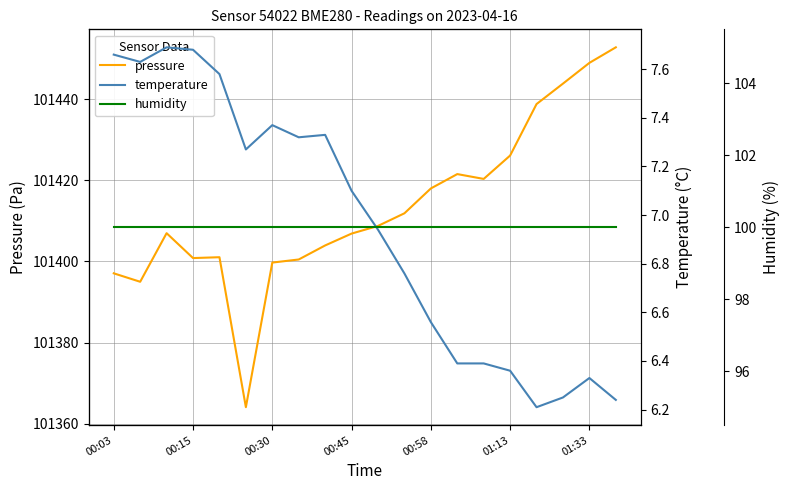

The pressure series shows 101426.1 at 01:13. True or false?

True